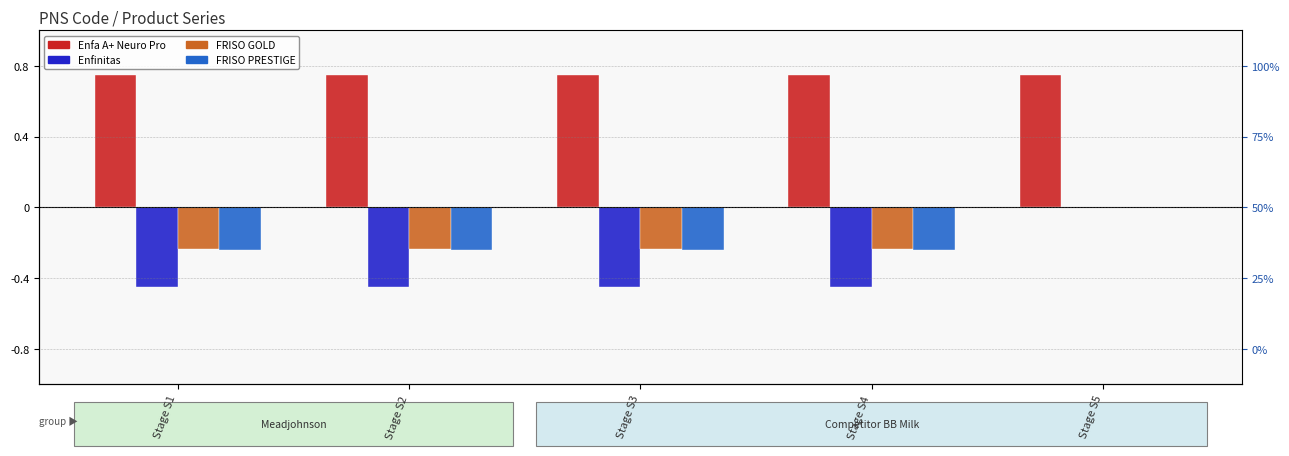

The value of FRISO PRESTIGE at Stage S3 is -0.4. True or false?

False